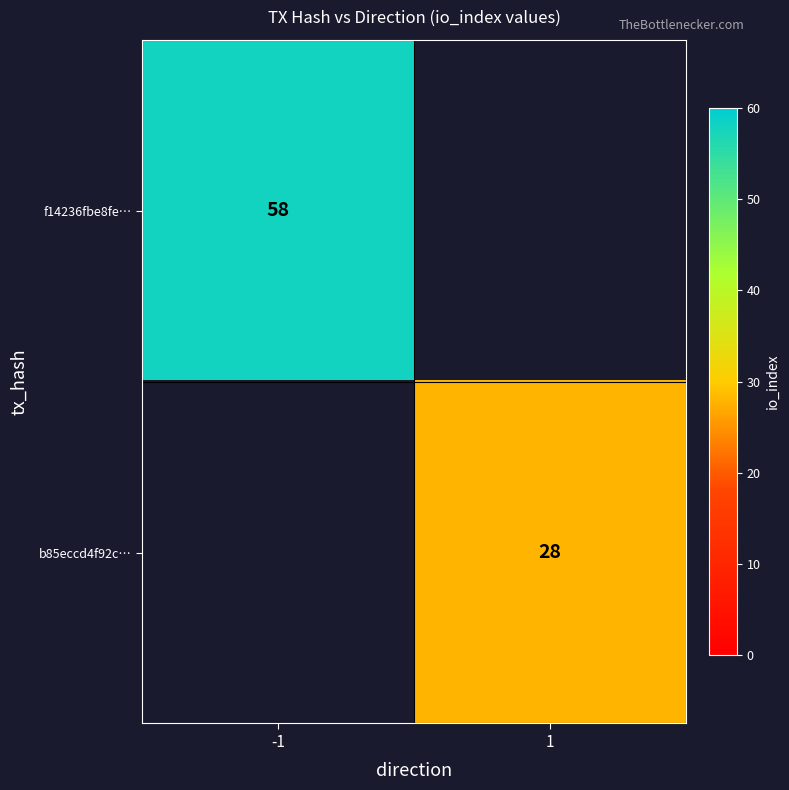

Is it true that b85eccd4f92c… equals 28 at 1?

True